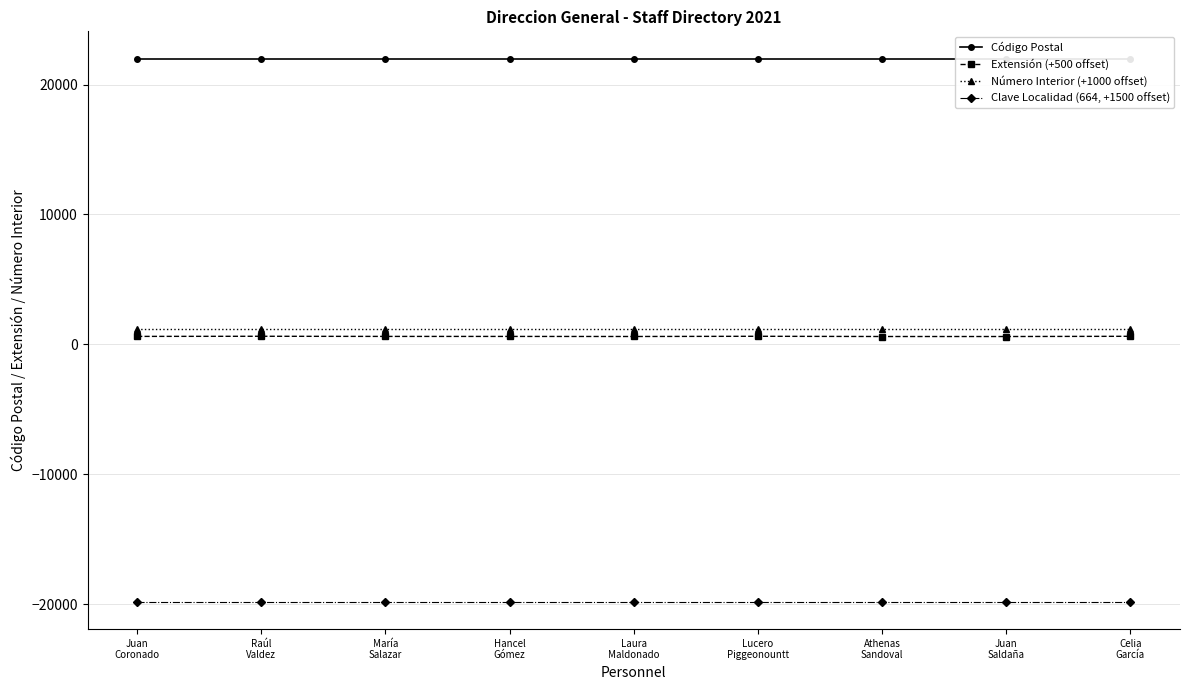

Between Celia
García and Raúl
Valdez, which is larger?

Celia
García